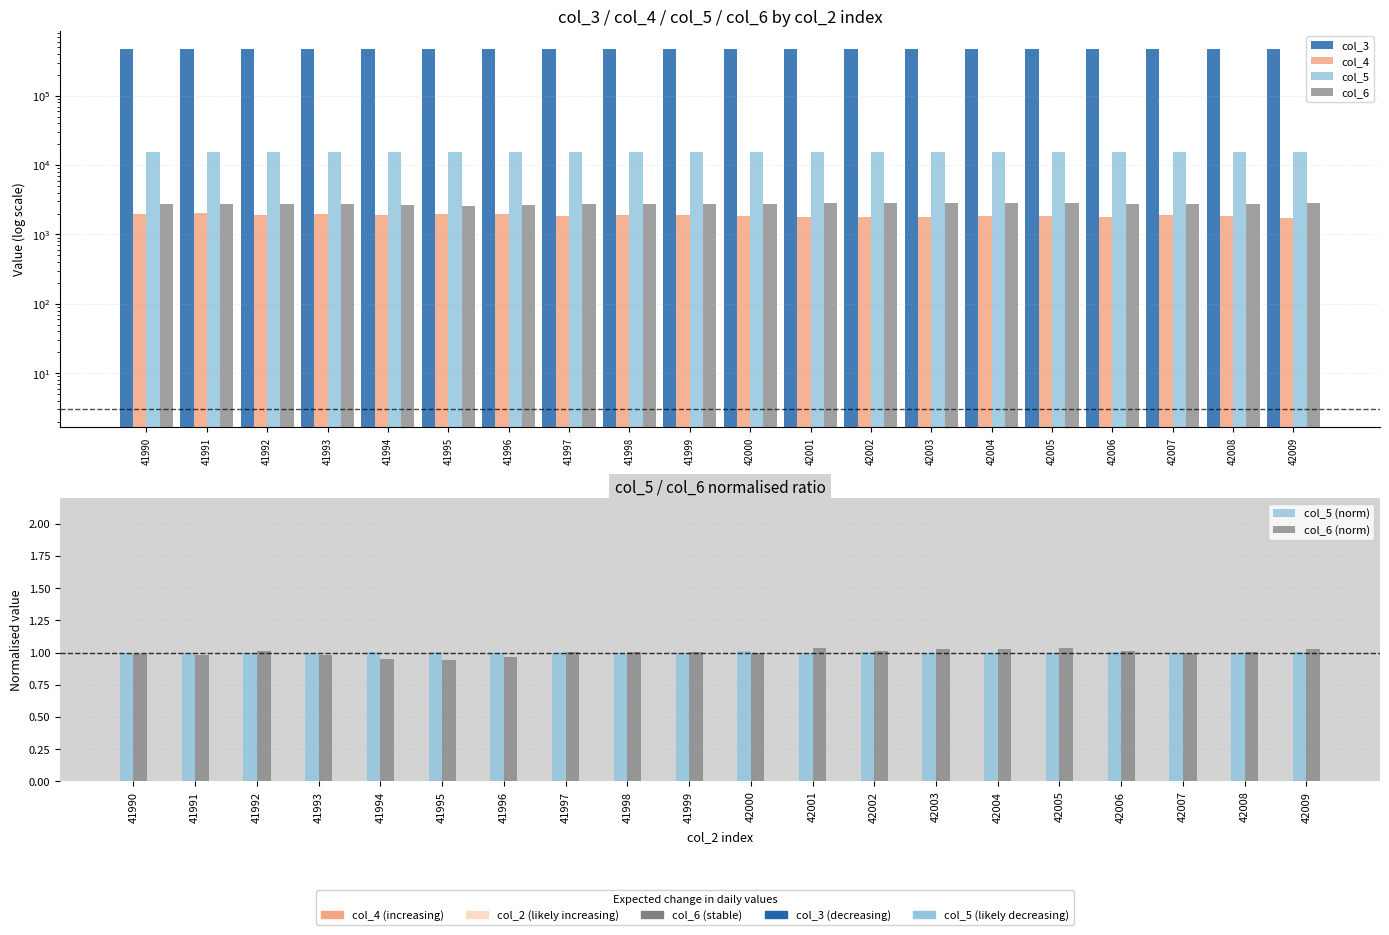

Where is col_5 (norm) nearest to the value 1?

42007